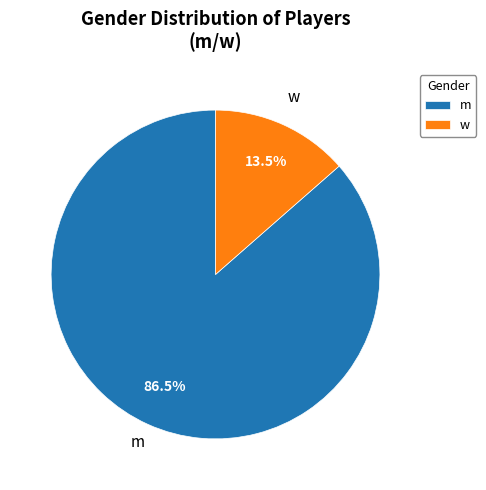

To the nearest percent, what is the difference between the largest and smallest slice percentages?

73%